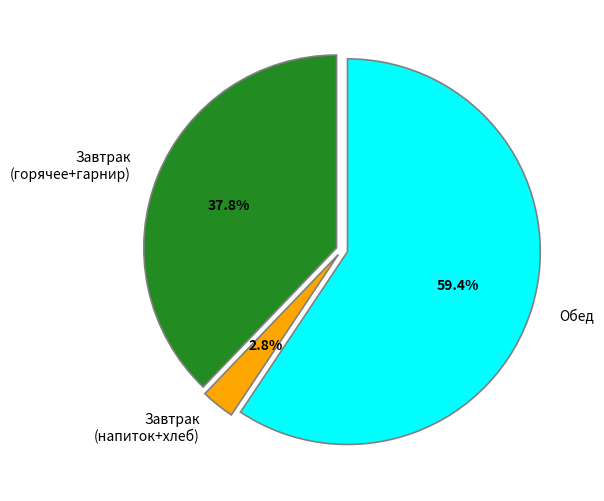

What is the smallest slice in the pie chart?

Завтрак (напиток+хлеб)